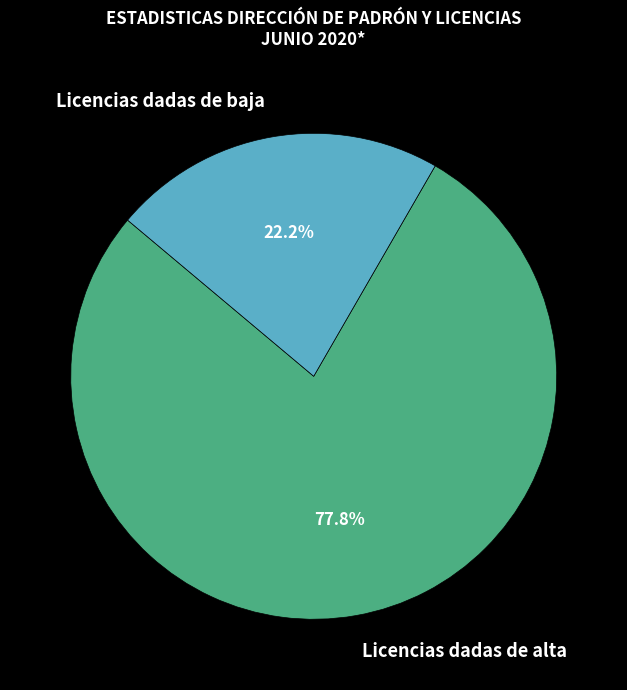

To the nearest percent, what is the difference between the Licencias dadas de baja and Licencias dadas de alta slice percentages?

56%